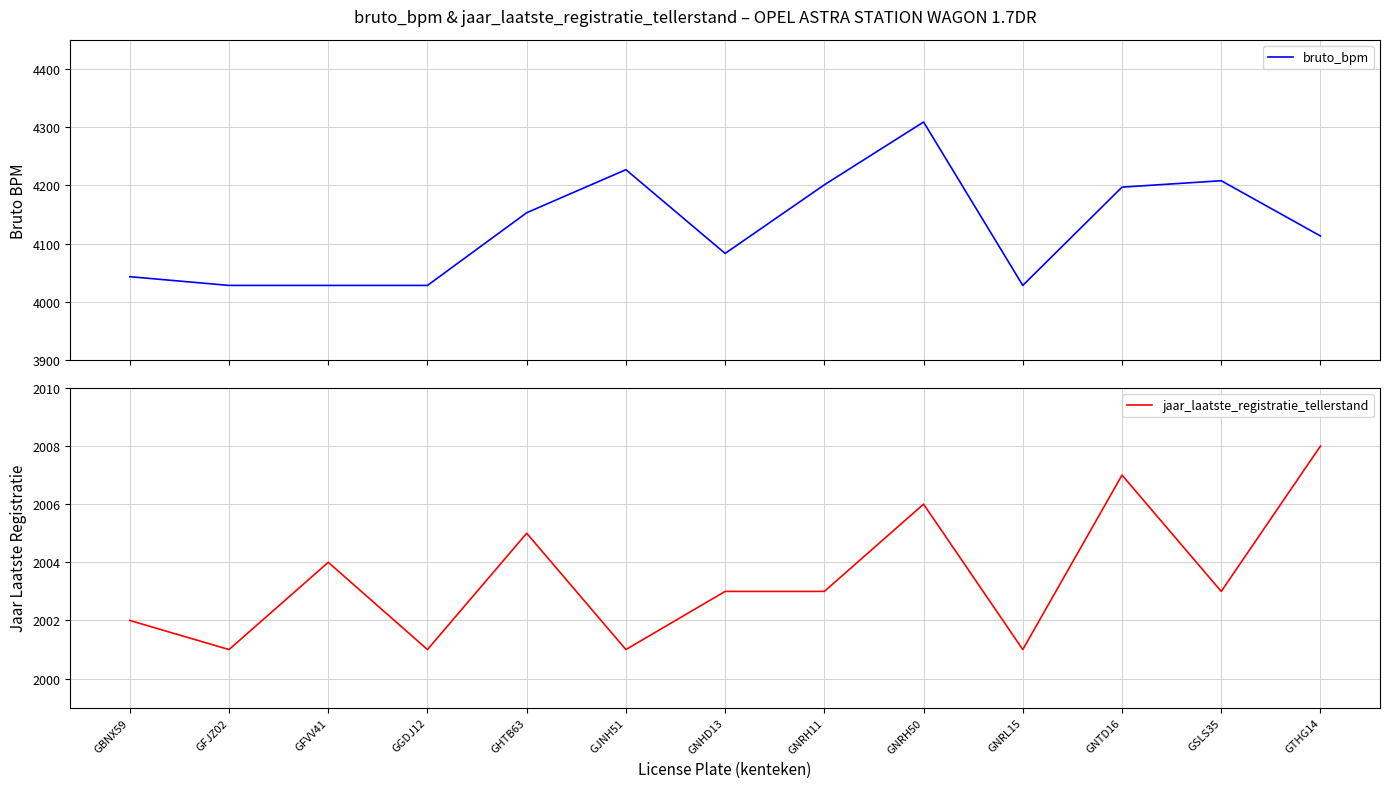

True or false: jaar_laatste_registratie_tellerstand has more than 2 interior local peaks.

True